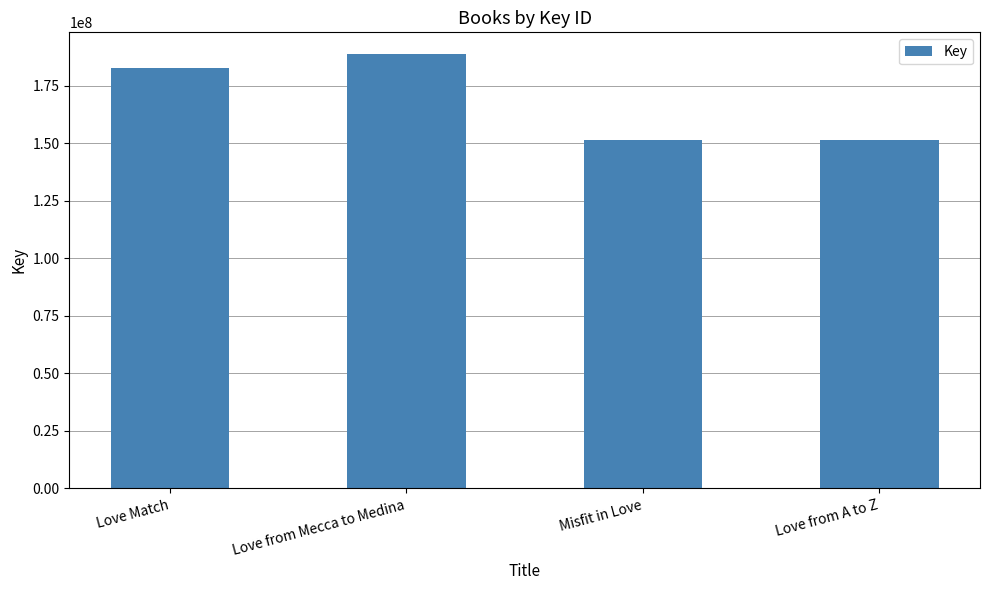

Which label corresponds to the largest value in the chart?

Love from Mecca to Medina